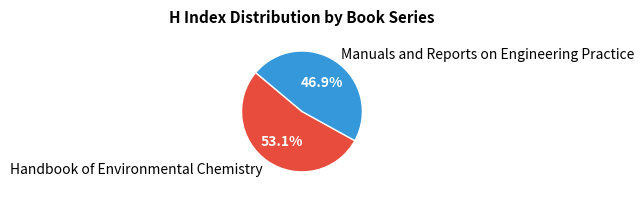

Is Manuals and Reports on Engineering Practice the majority of the pie?

No